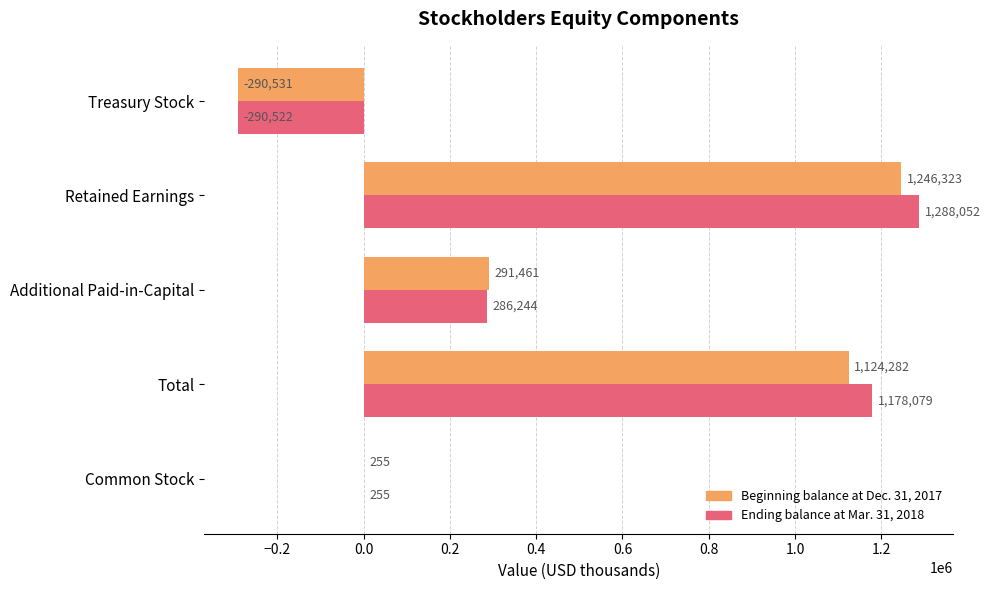

Which series has the largest total across all categories?

Ending balance at Mar. 31, 2018